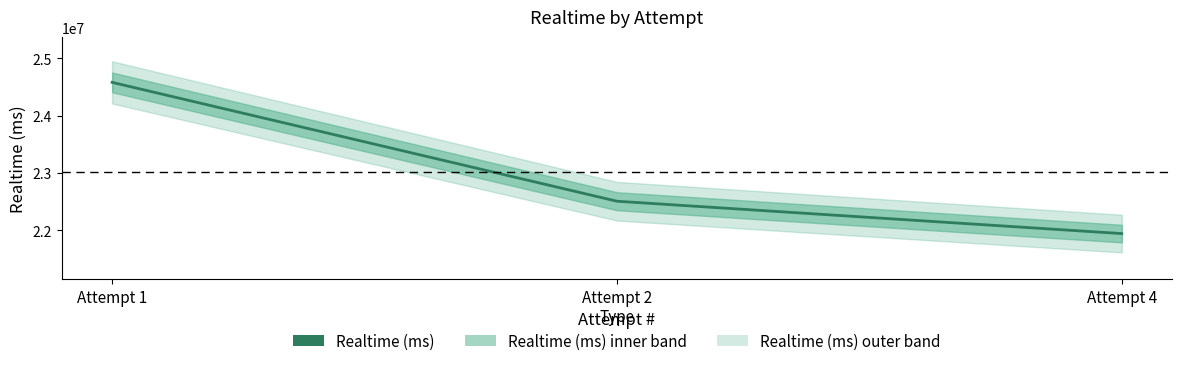

What is the sum of the values at Attempt 1 and Attempt 2?

47084349